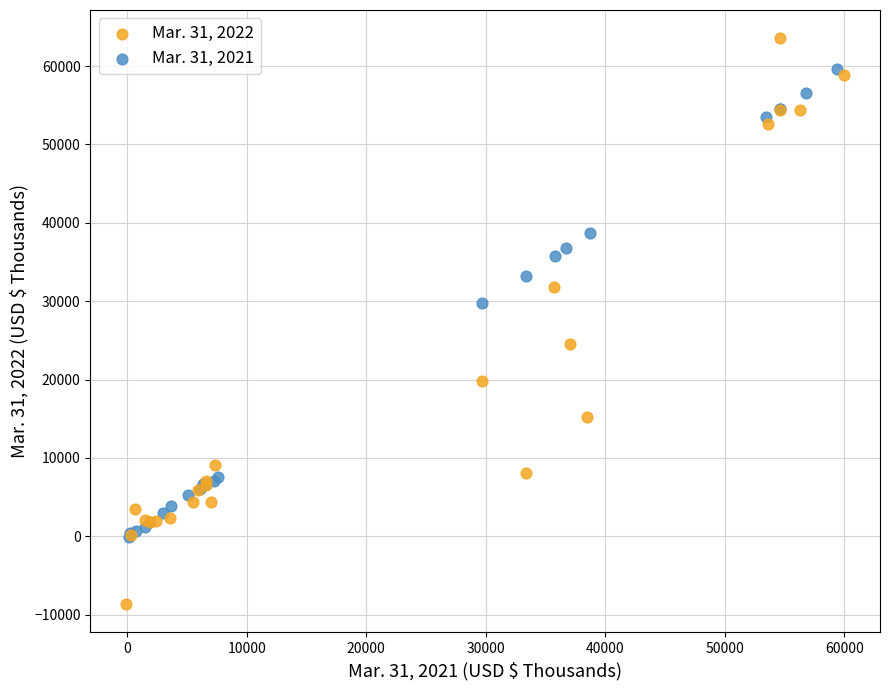

Which series contains the lowest Y value?

Mar. 31, 2022